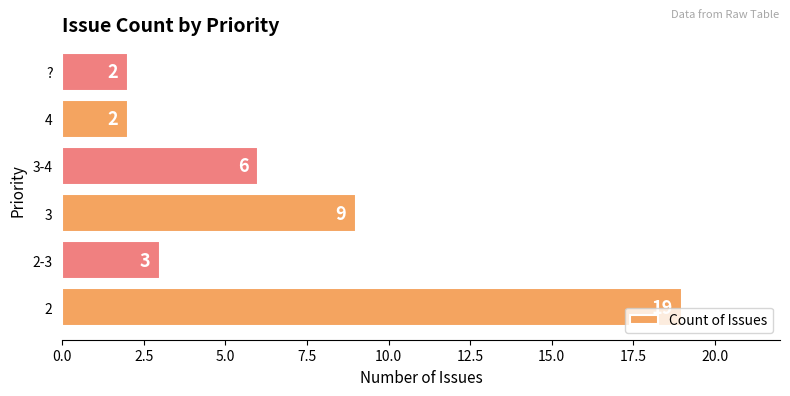

What is the change in value from 2 to ??

-17